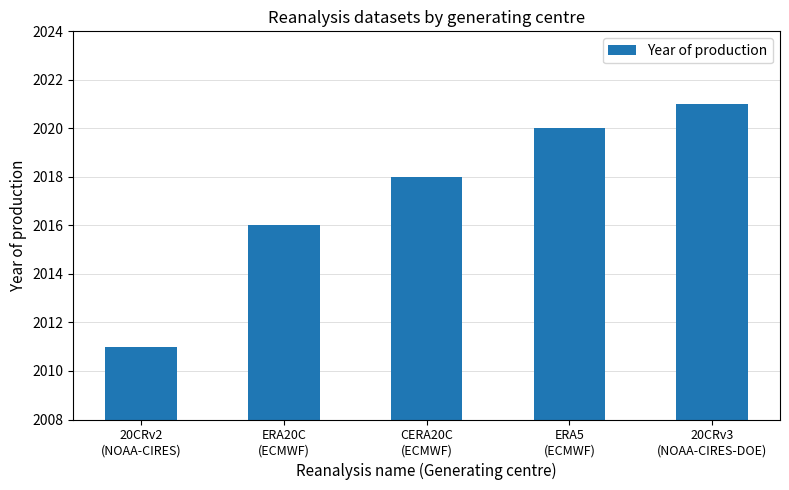

Which has a higher value, ERA5
(ECMWF) or CERA20C
(ECMWF)?

ERA5
(ECMWF)